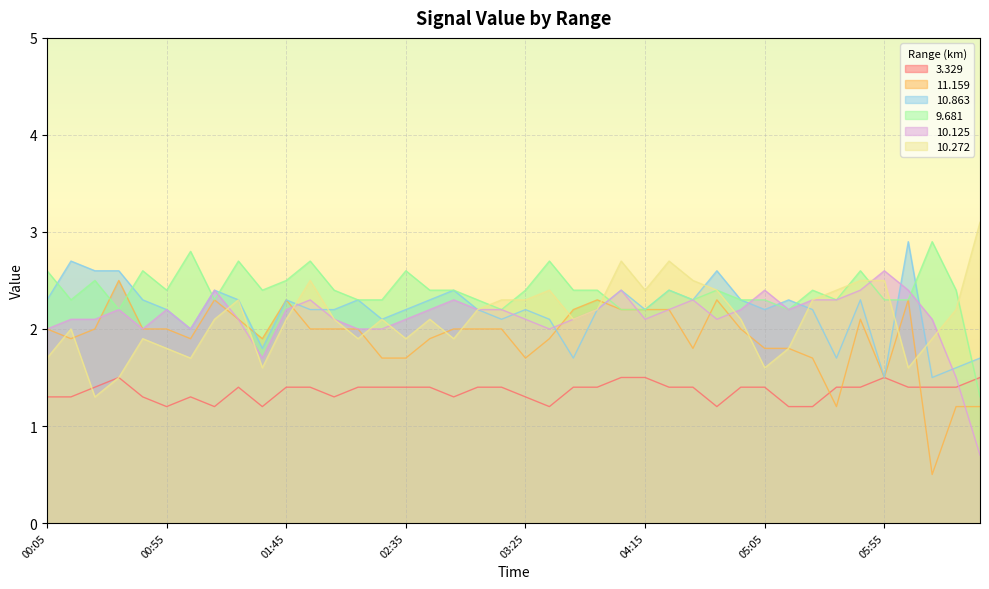

What are all the series names shown in the legend?

3.329, 11.159, 10.863, 9.681, 10.125, 10.272